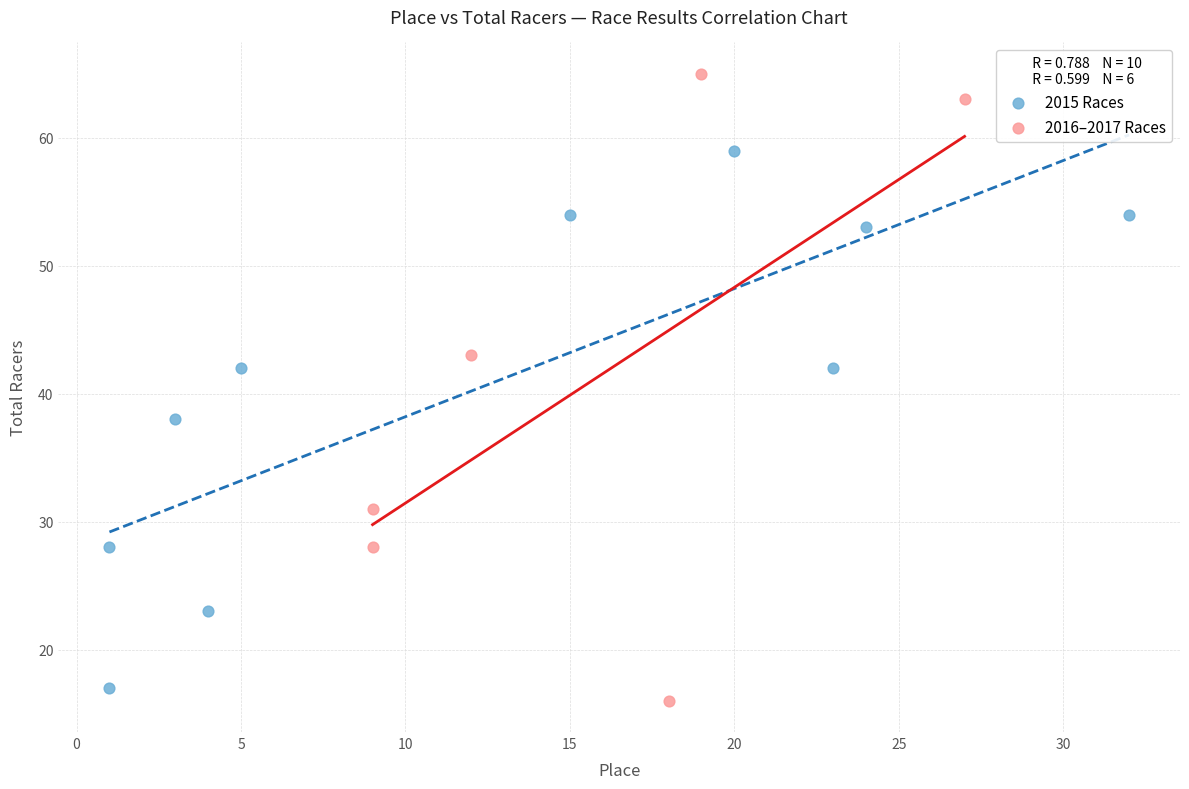

Which series has the largest Y range (max minus min)?

2016–2017 Races